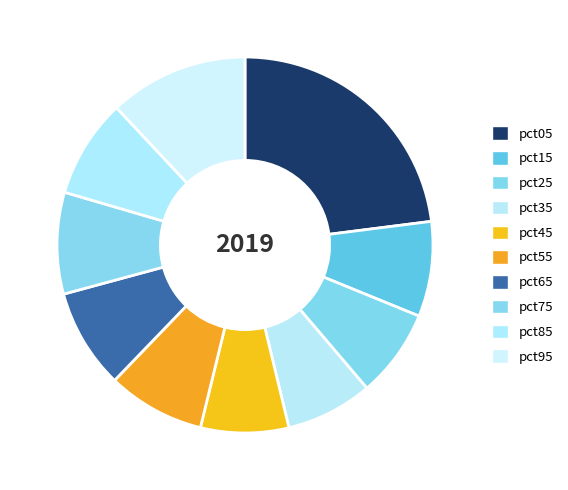

Is pct35 the majority of the pie?

No